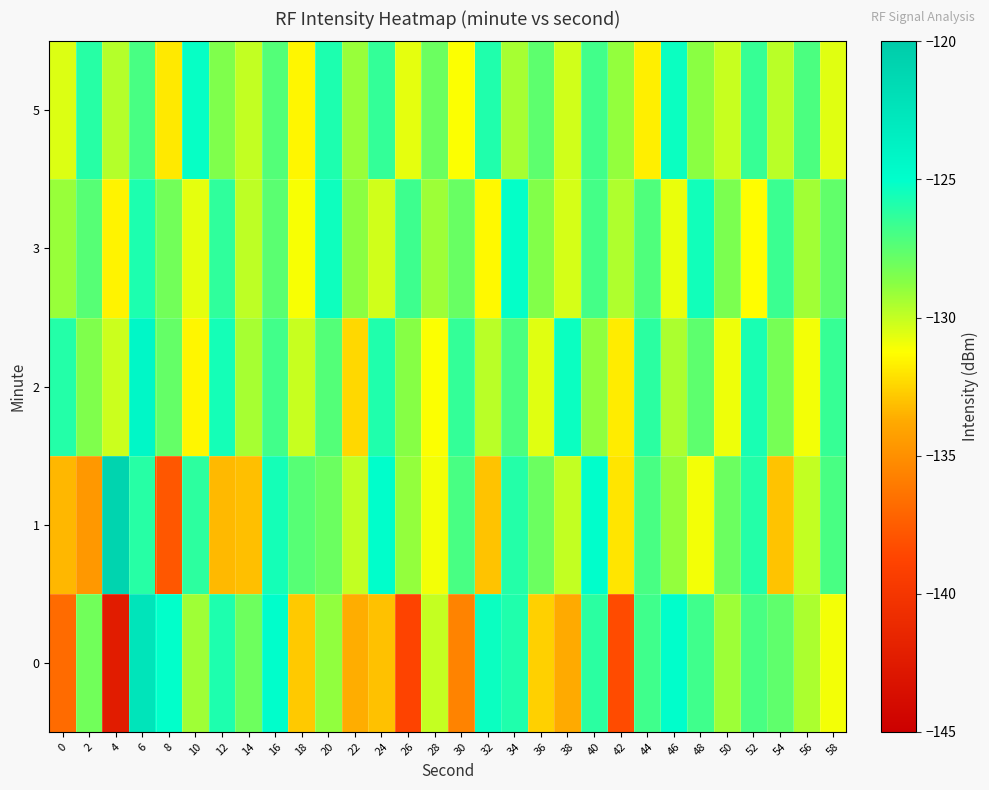

Which has a higher value, 12 or 0?

12